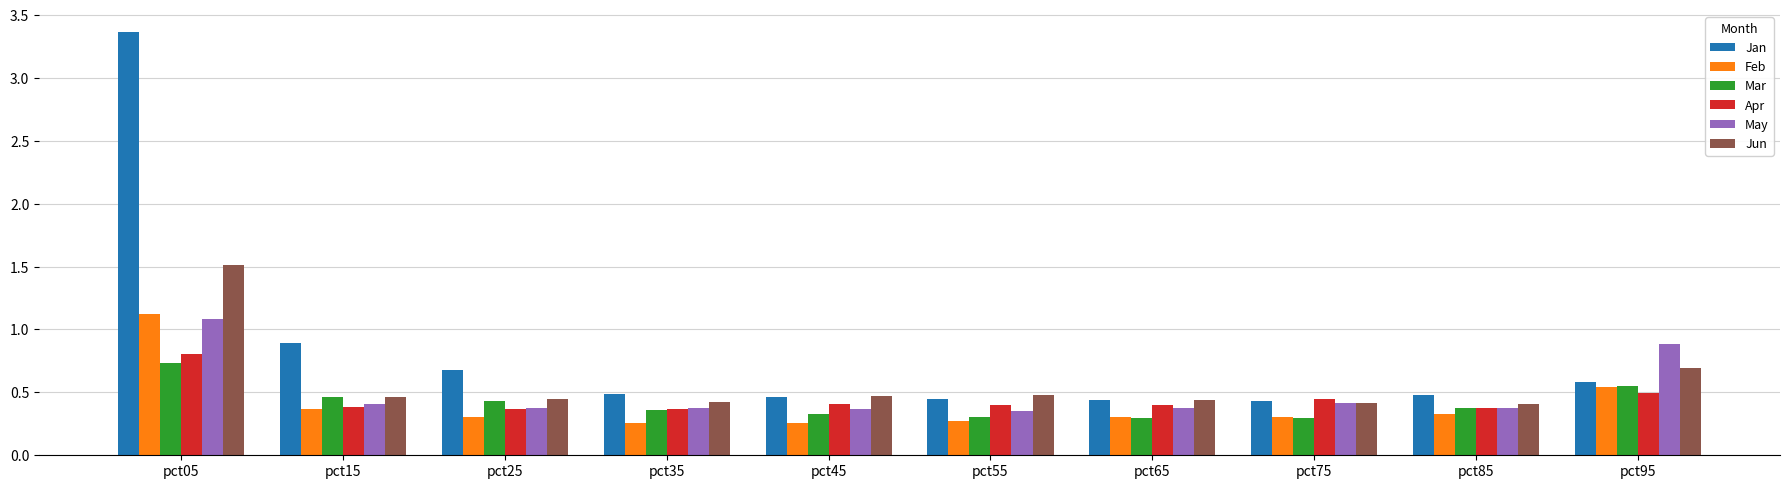

What is the total value across all series at pct95?

3.8